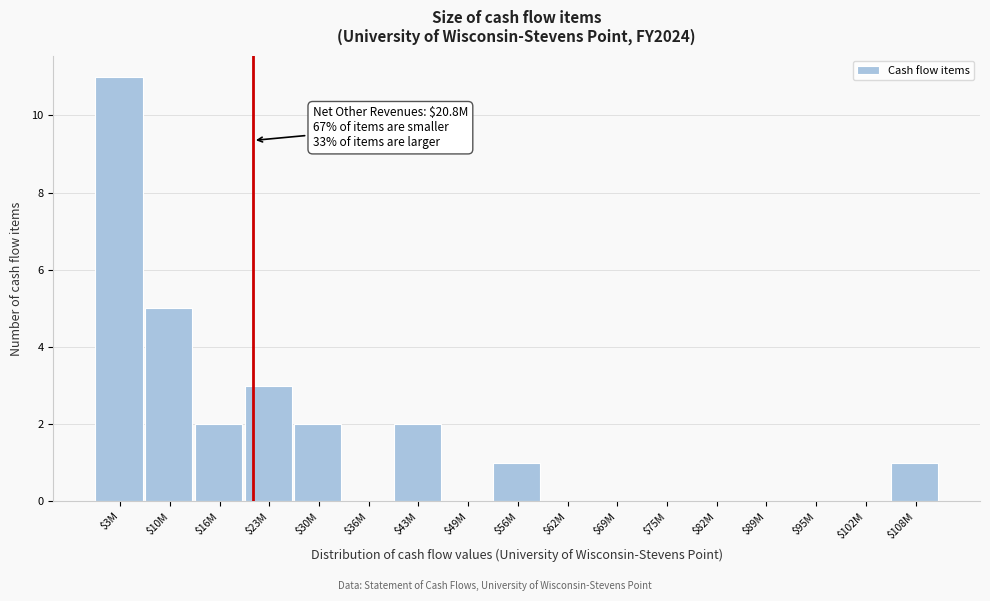

What is the maximum value shown in the chart?

11